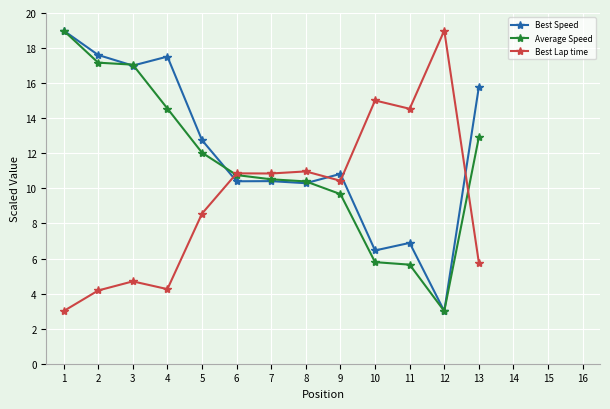

Rank the series by their maximum value, from highest to lowest.

Best Speed, Average Speed, Best Lap time